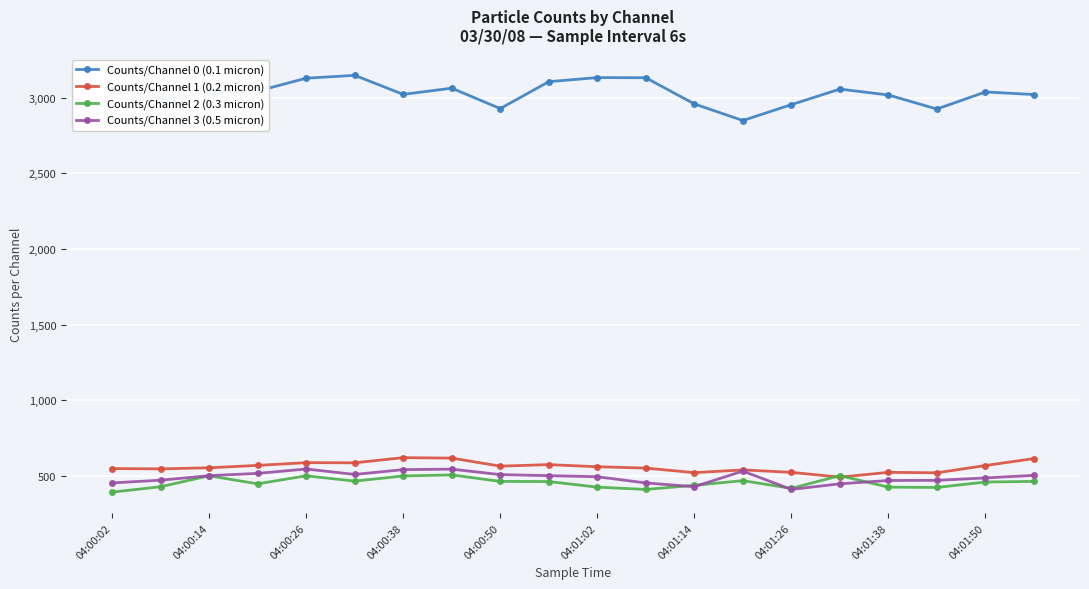

True or false: Counts/Channel 0 (0.1 micron) and Counts/Channel 3 (0.5 micron) intersect in this chart.

False